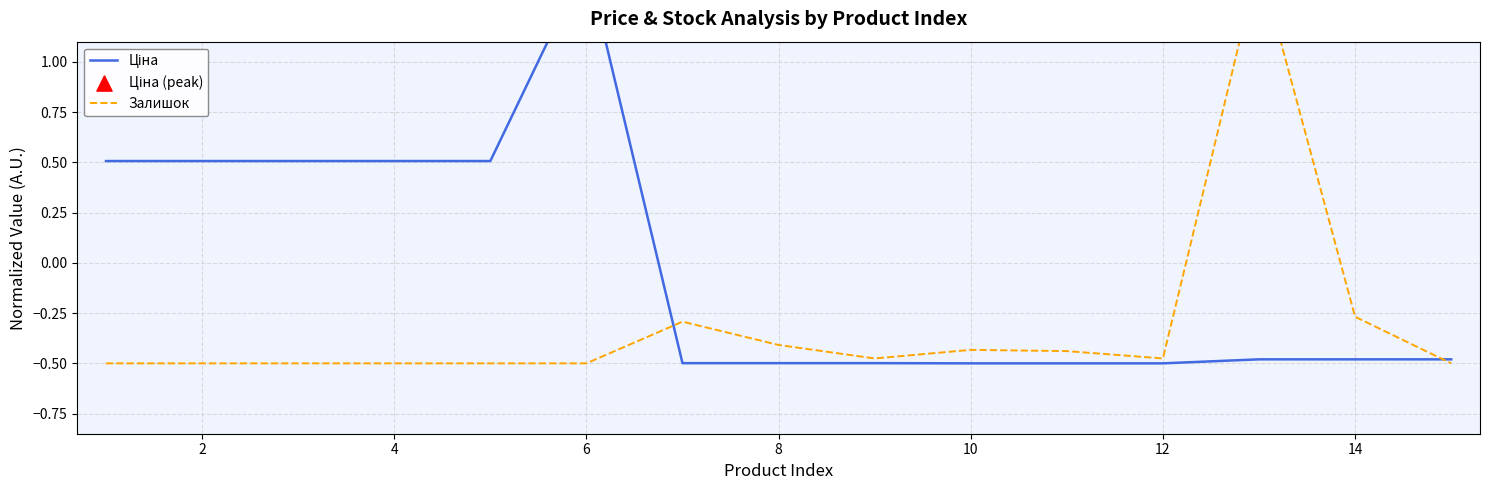

Which series contains the highest Y value?

Ціна